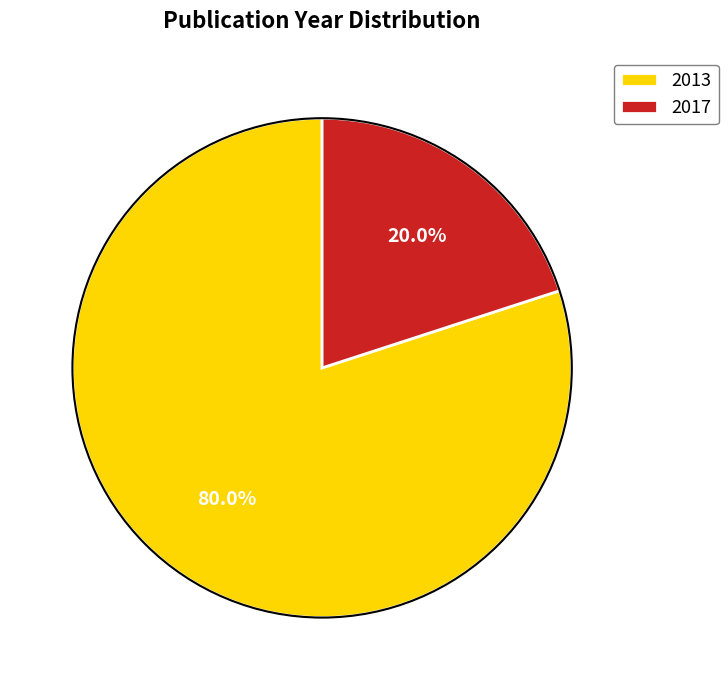

Which slice is the smallest?

2017